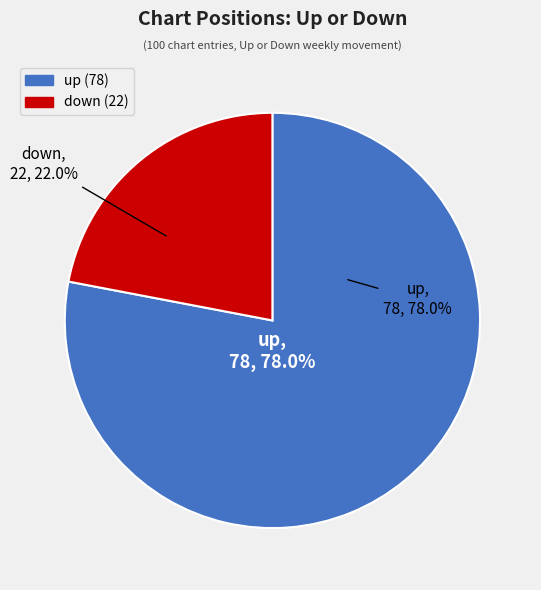

Which has a higher value, up or down?

up